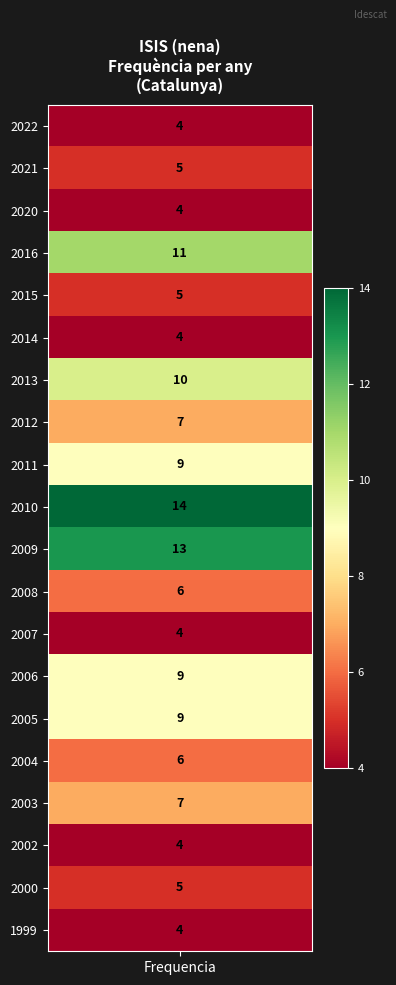

What is the difference between the values at 2000 and 2016?

6